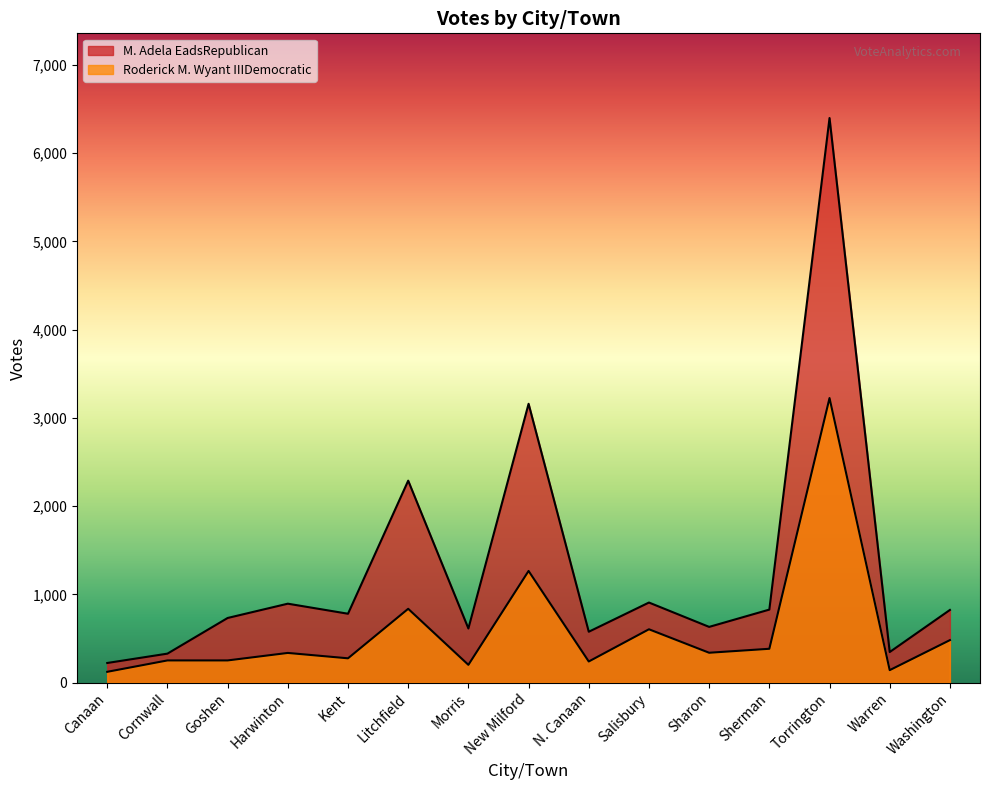

Which series changed the most between Canaan and Torrington?

M. Adela EadsRepublican